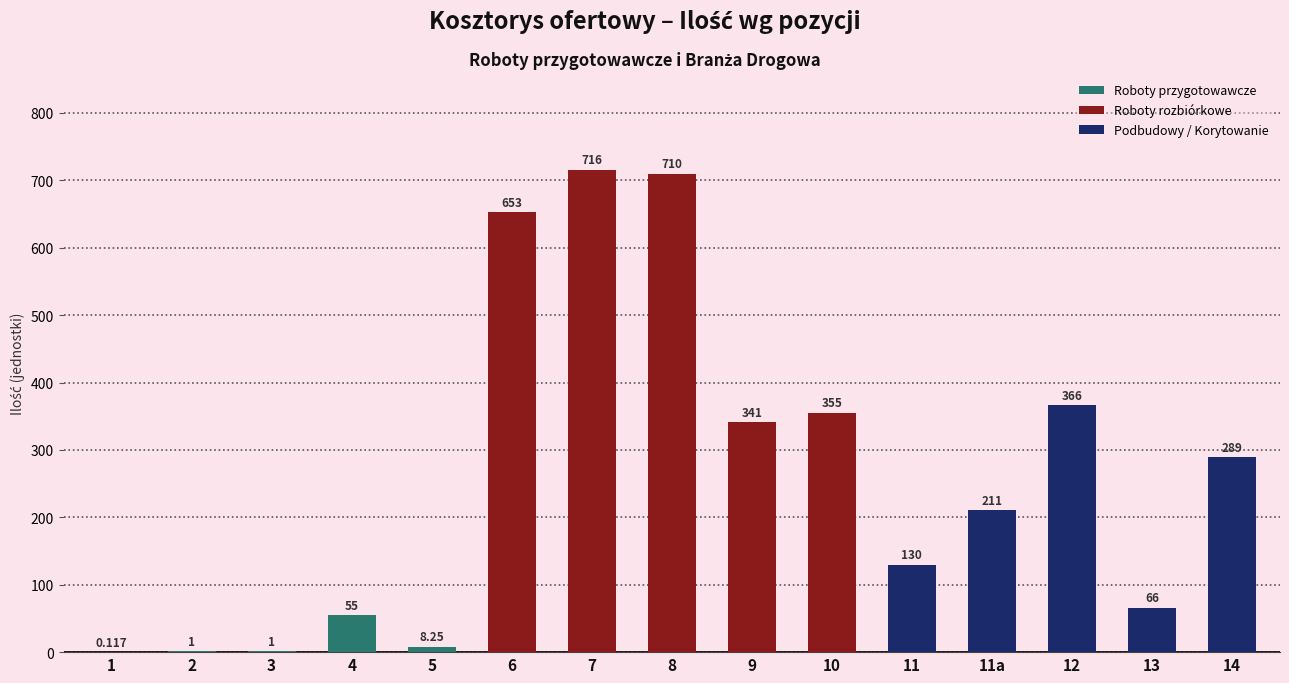

What is the label of the 4th bar from the left?

4